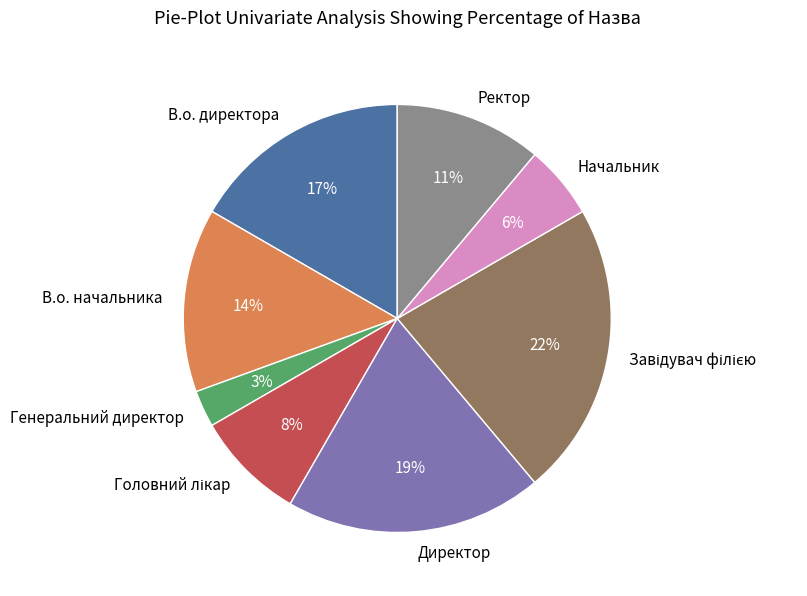

To the nearest percent, what is the difference between the largest and smallest slice percentages?

19%